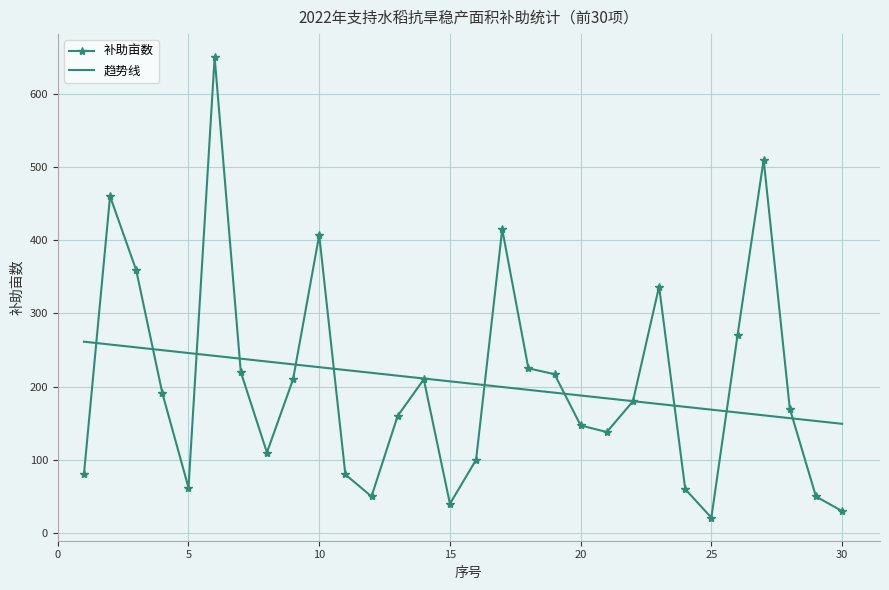

Which series has the largest range (max minus min)?

补助亩数